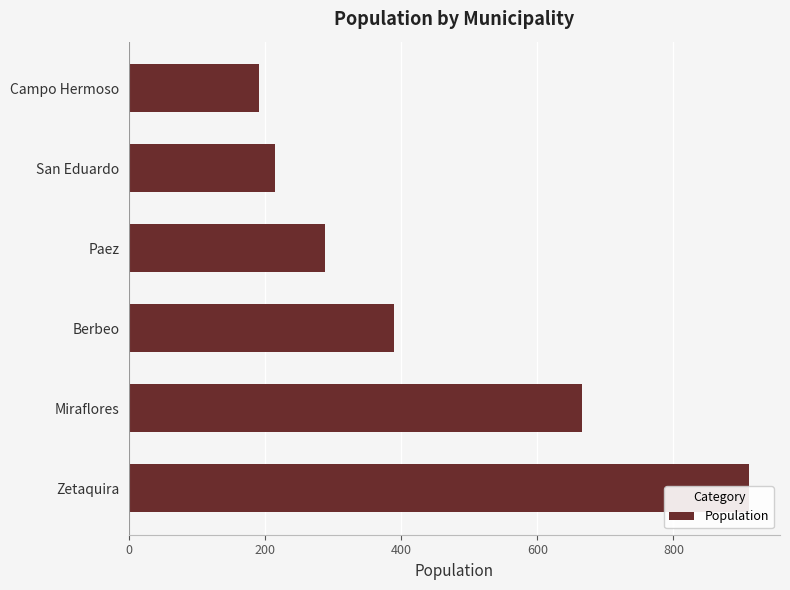

What is the maximum value shown in the chart?

911